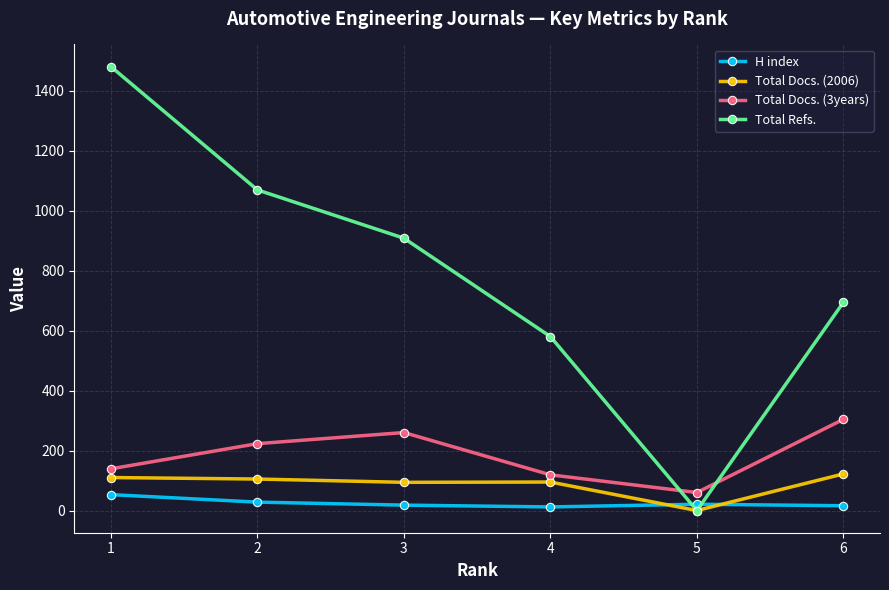

True or false: Total Docs. (2006) and Total Docs. (3years) intersect in this chart.

False